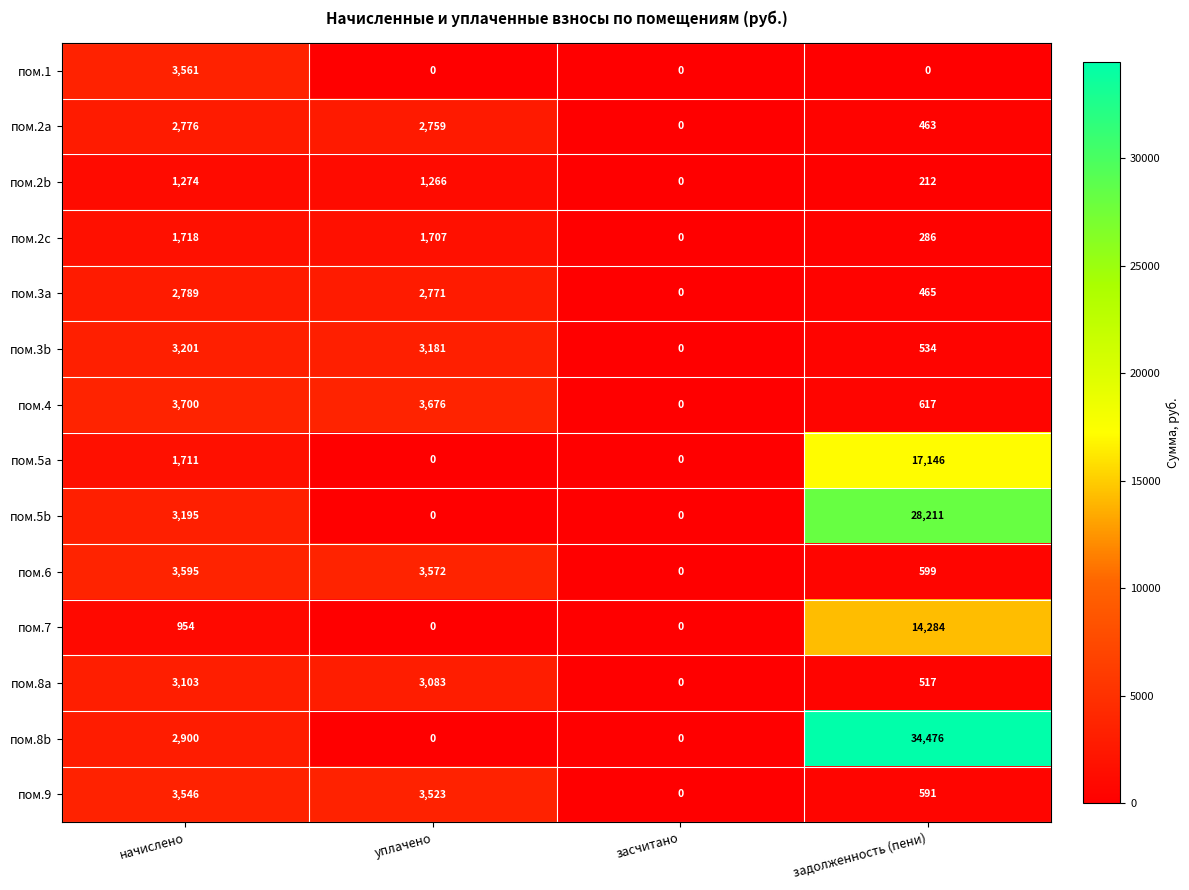

True or false: пом.3a has a value of 2789 at начислено.

True